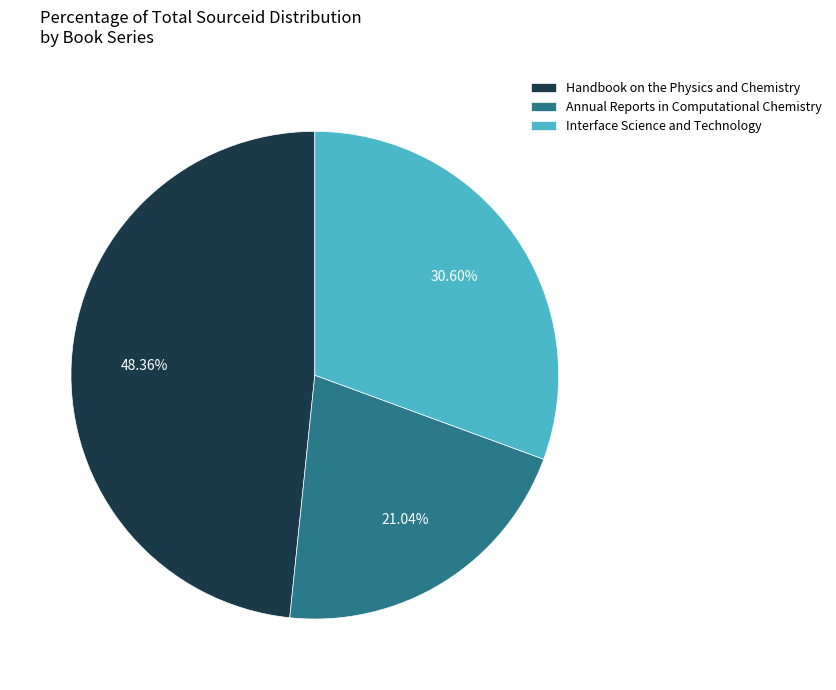

Does any single category account for the majority?

No